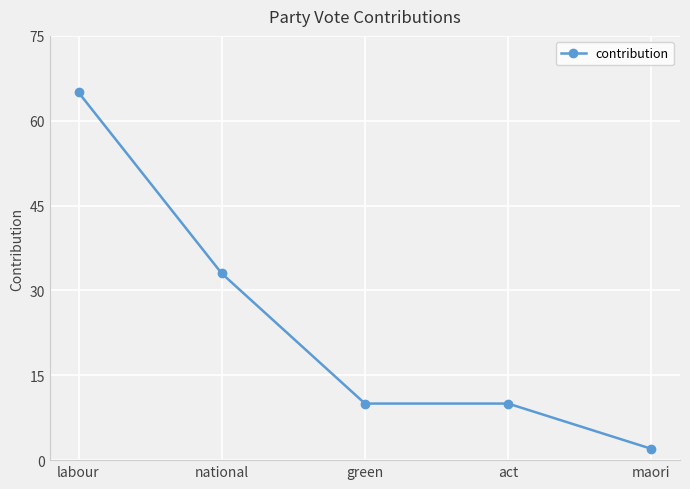

Approximately how many times larger is the value at act compared to labour?

0.2